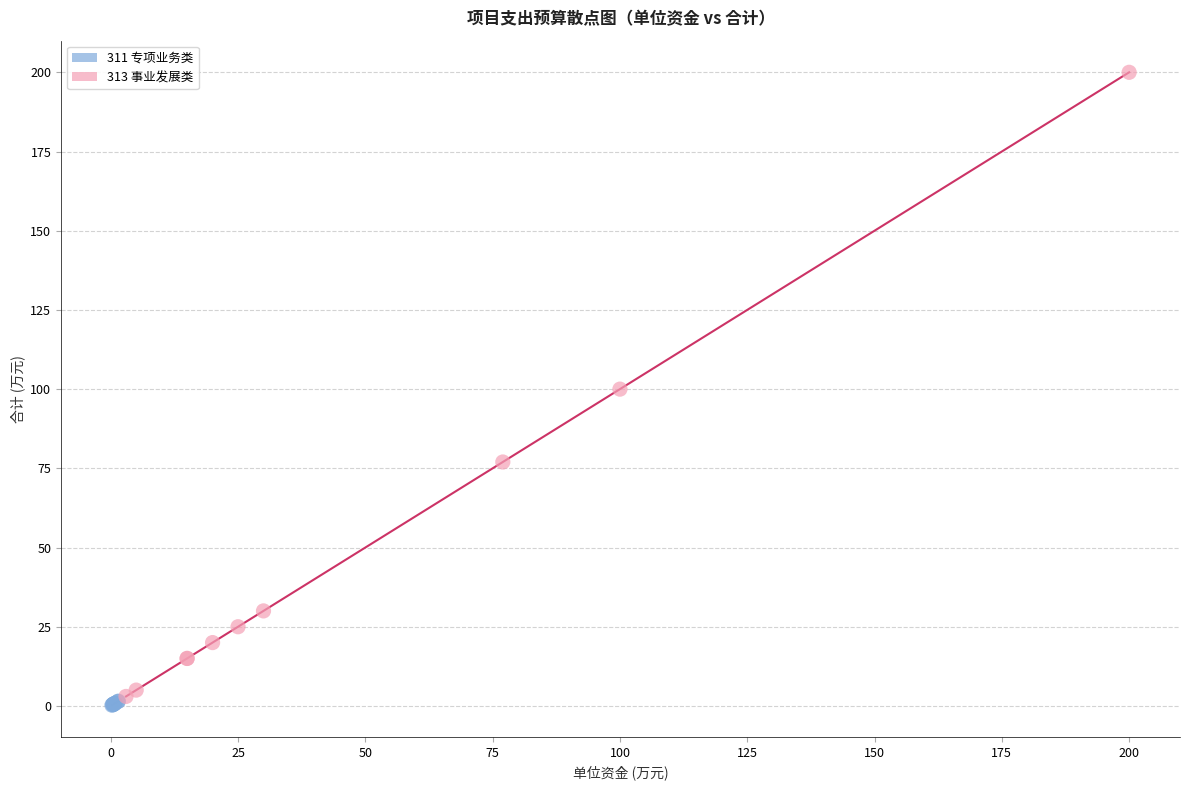

Which series has the largest Y range (max minus min)?

313 事业发展类